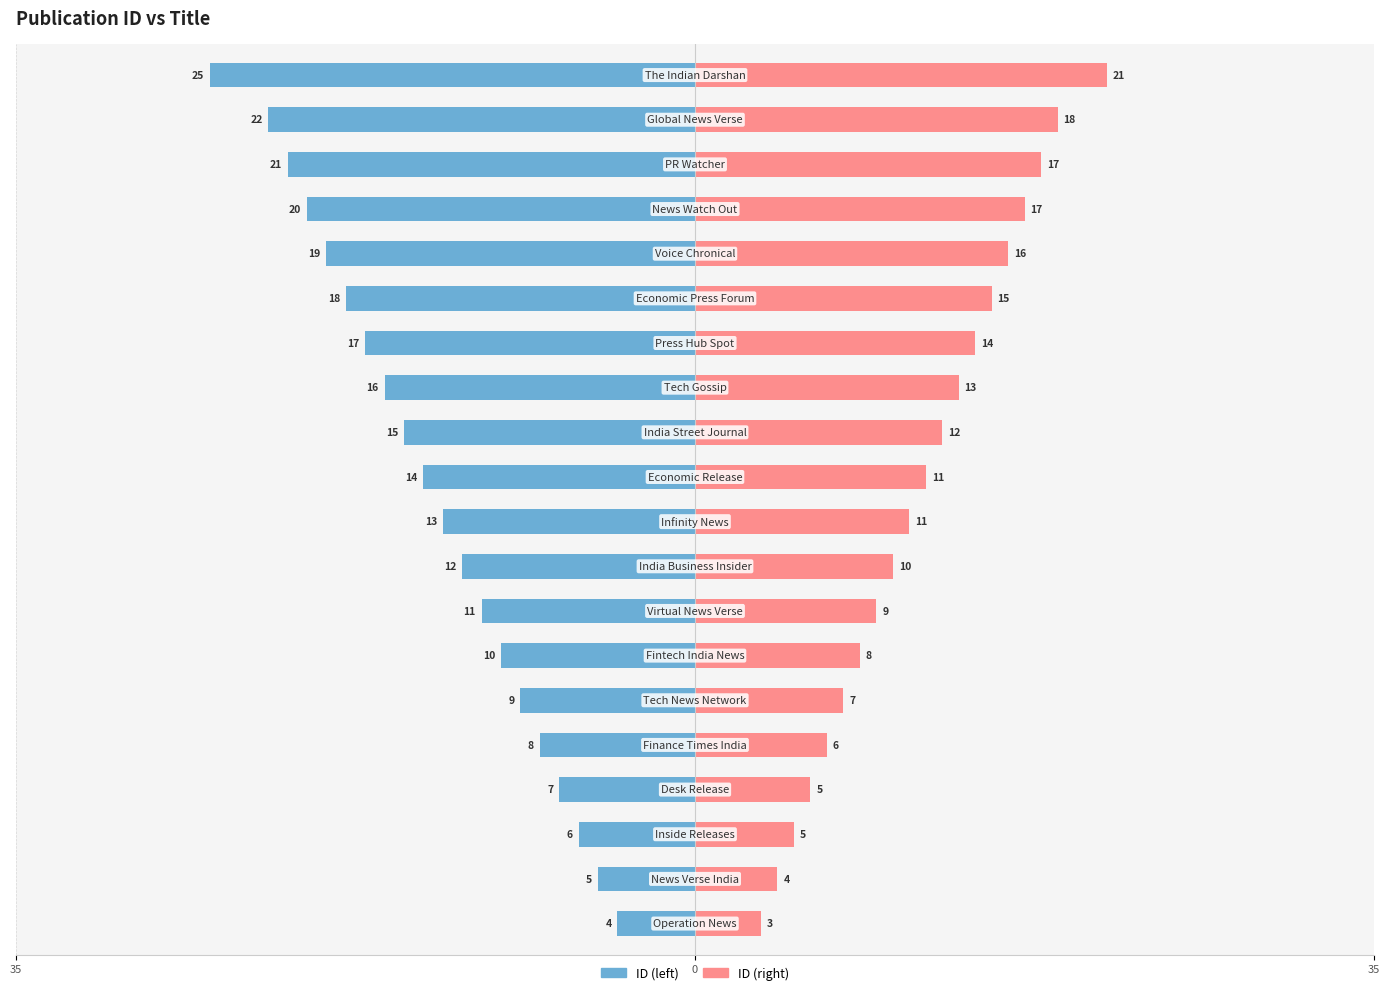

How many bars are there in total?

40